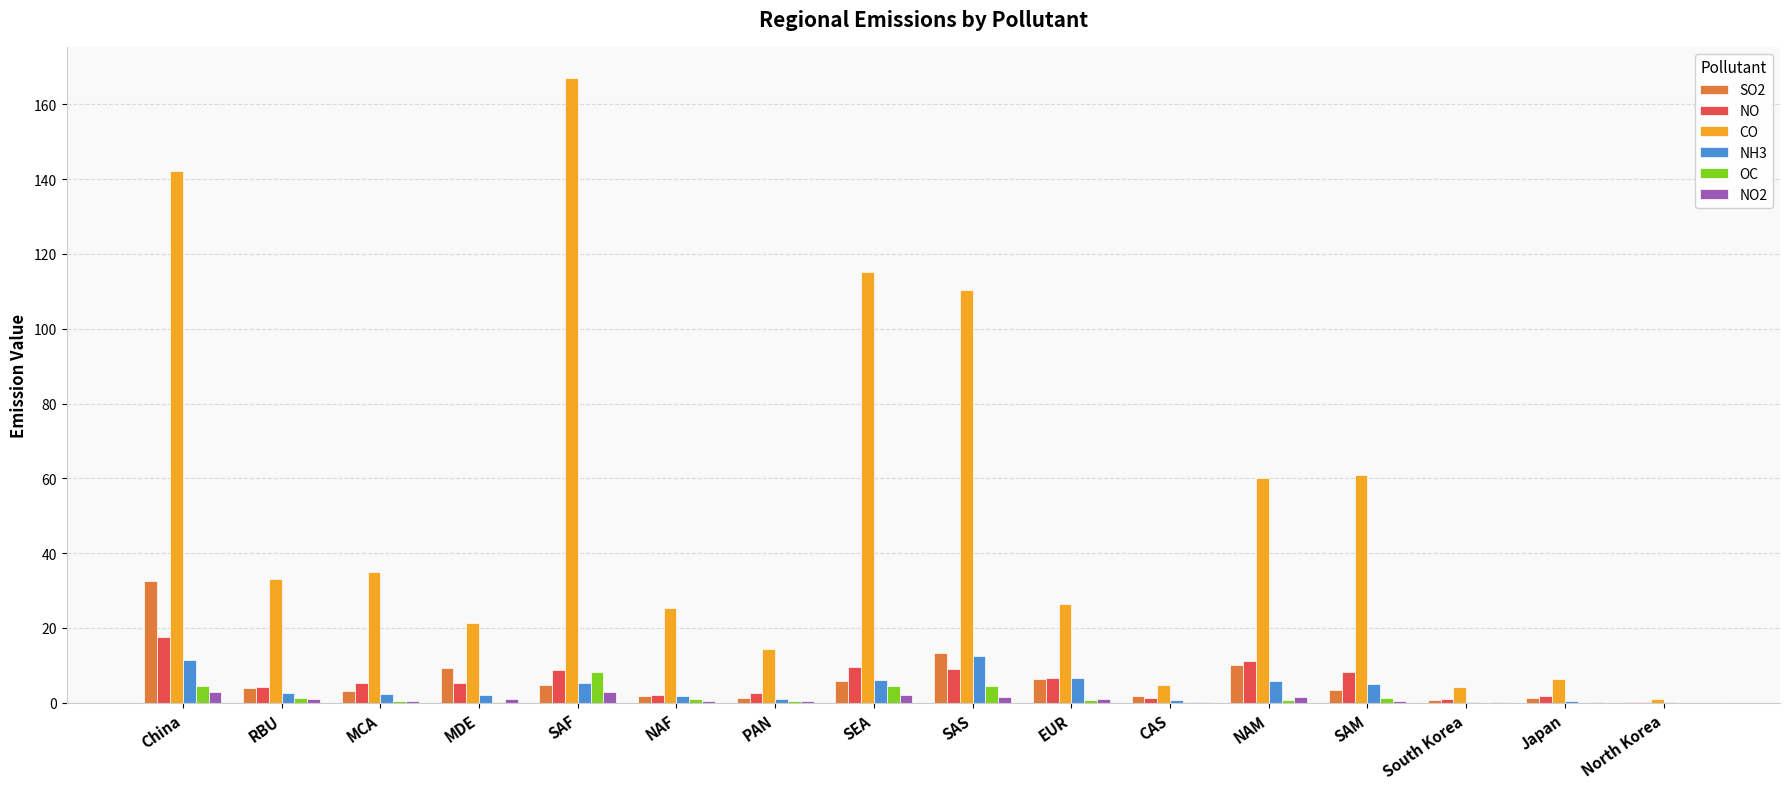

What is the sum of all SO2 values?

100.3